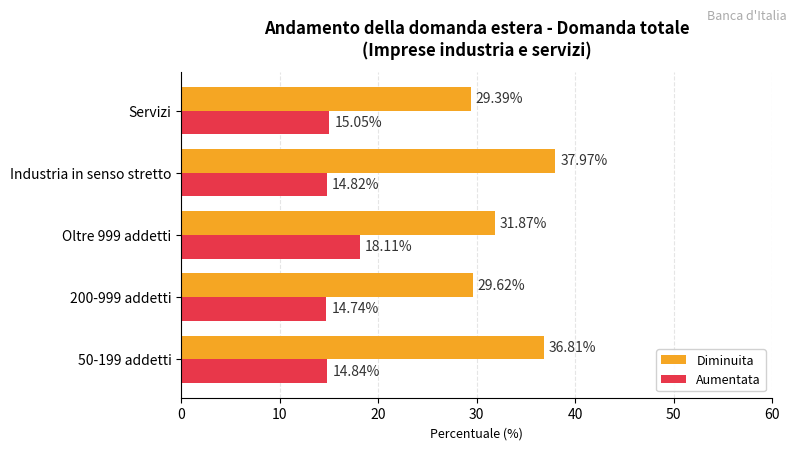

At how many categories does at least one series exceed 26?

5